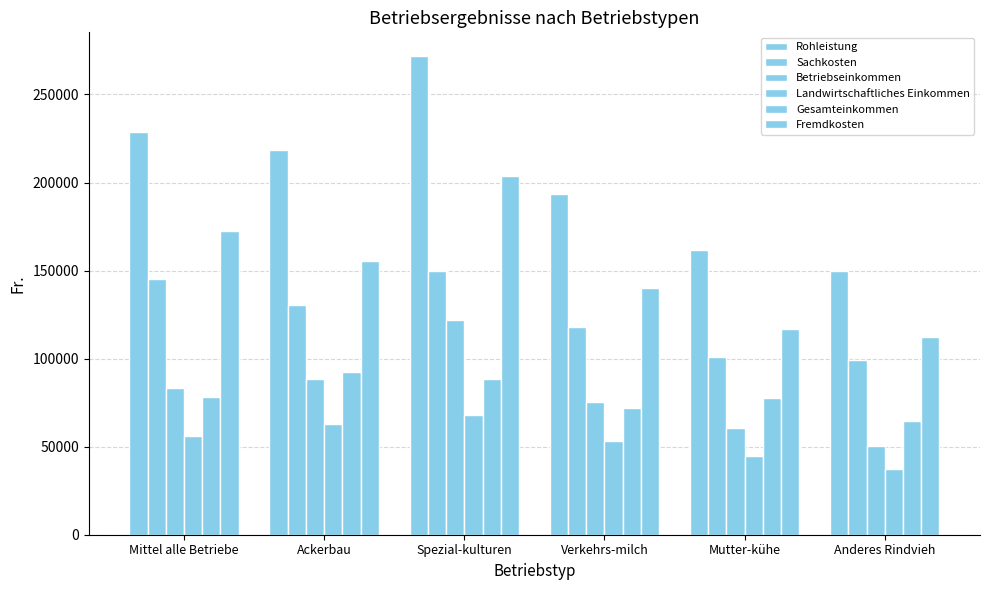

How many series are shown in this chart?

6